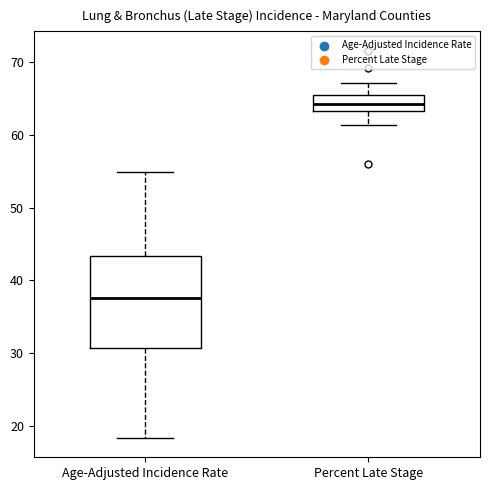

Where is the upper edge of the box for Age-Adjusted Incidence Rate on the y-axis? The values are not printed on the chart, so give them approximately, as read against the axis.

43